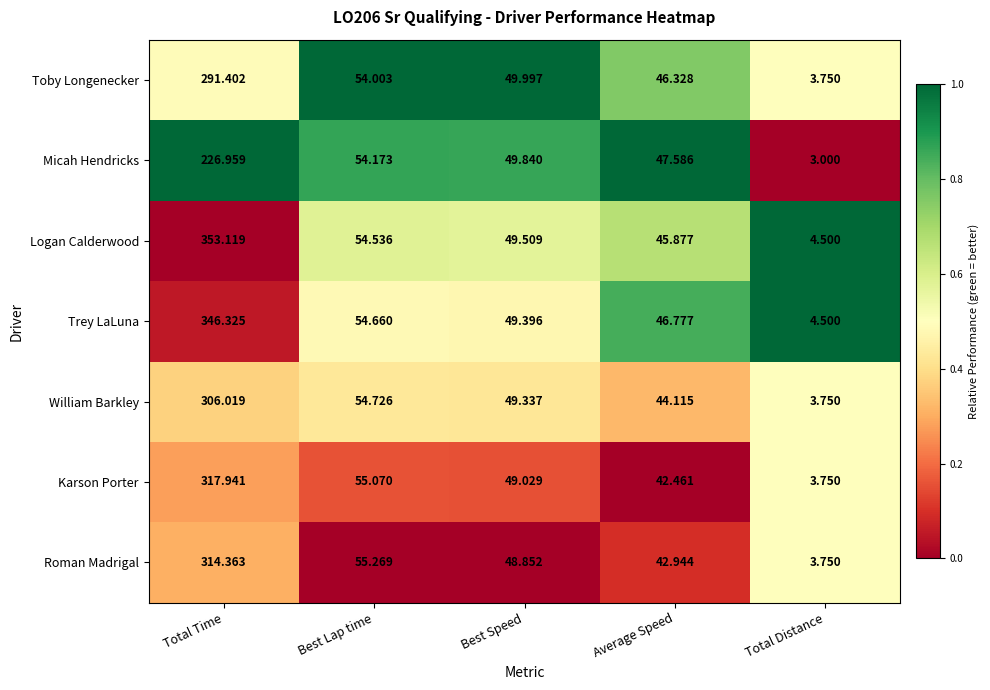

At which category is the sum across all series the highest?

Total Time